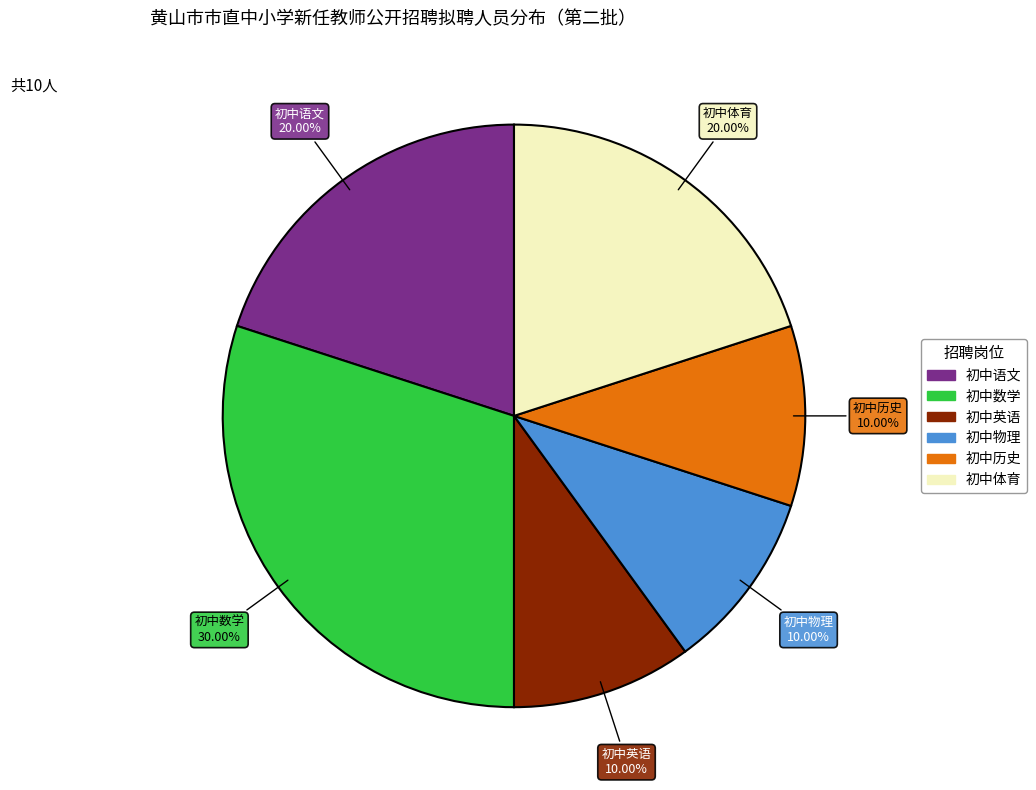

Is 初中数学 the majority of the pie?

No